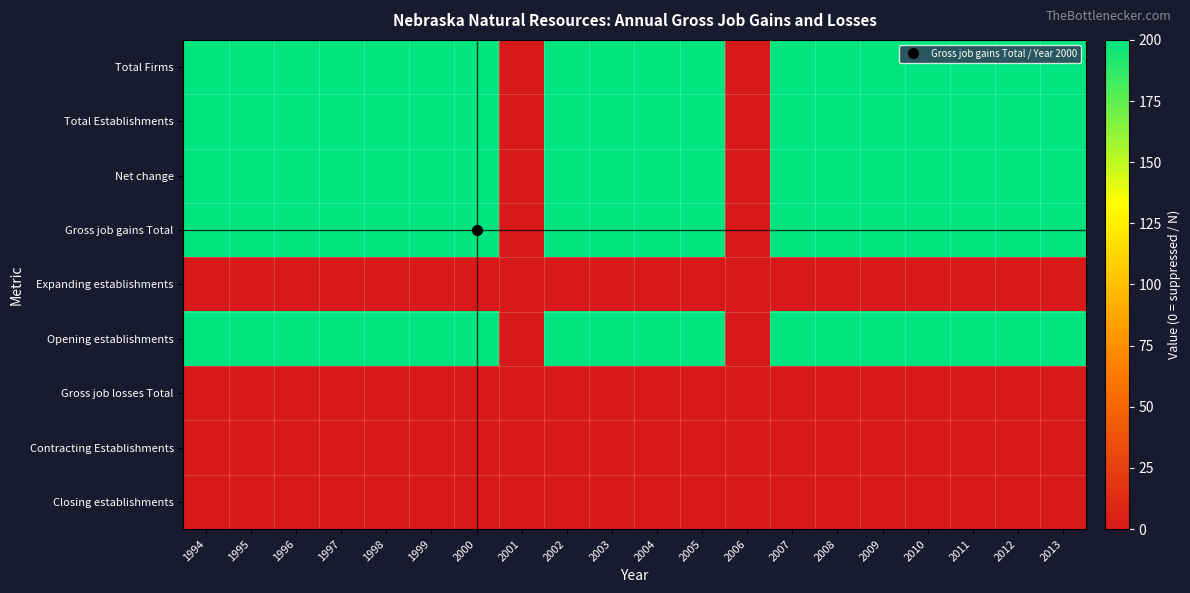

What is the difference between the highest and lowest values at 2011?

200